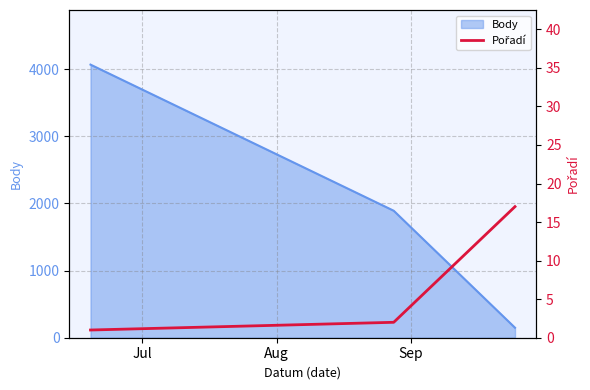

Reading right to left, transcribe all the data shown in this chart.

17	2	1